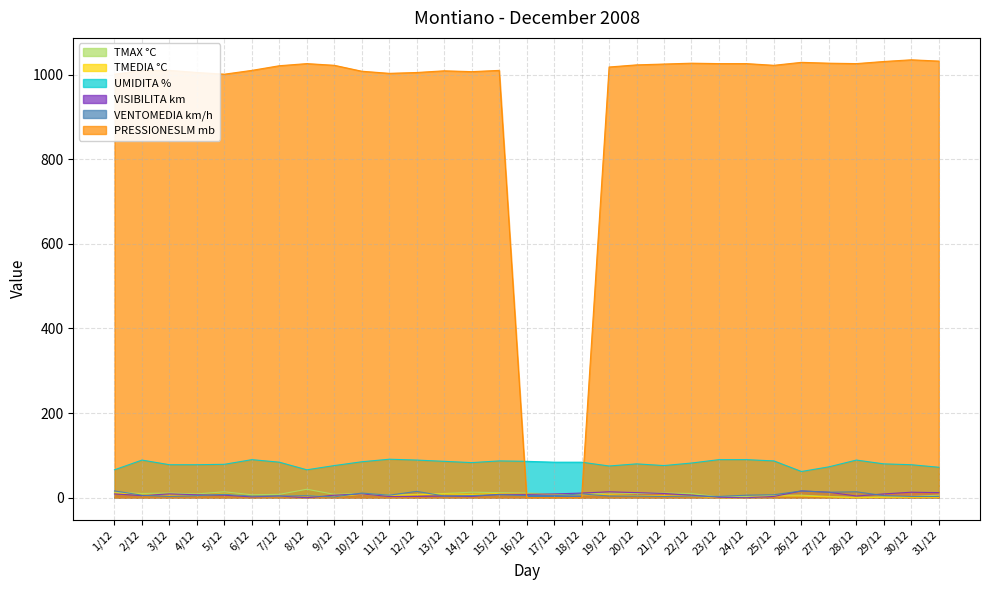

List the labels in order of TMEDIA °C value, smallest first.

23/12, 24/12, 28/12, 29/12, 30/12, 31/12, 27/12, 7/12, 9/12, 6/12, 22/12, 25/12, 26/12, 8/12, 11/12, 20/12, 21/12, 3/12, 4/12, 12/12, 17/12, 18/12, 19/12, 2/12, 10/12, 14/12, 5/12, 13/12, 16/12, 15/12, 1/12